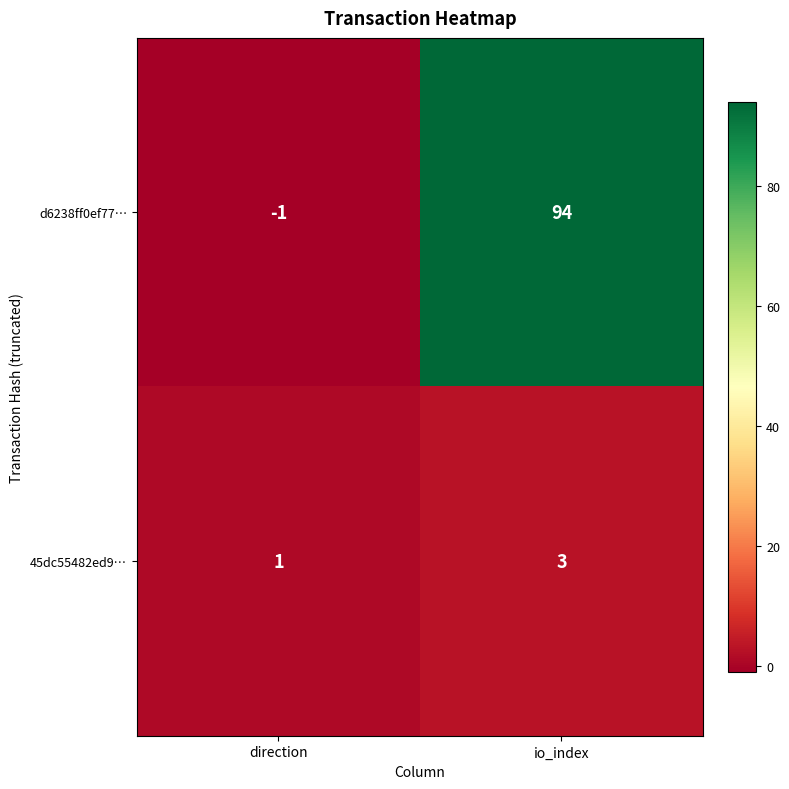

What is the difference between the d6238ff0ef77… values at direction and io_index?

95